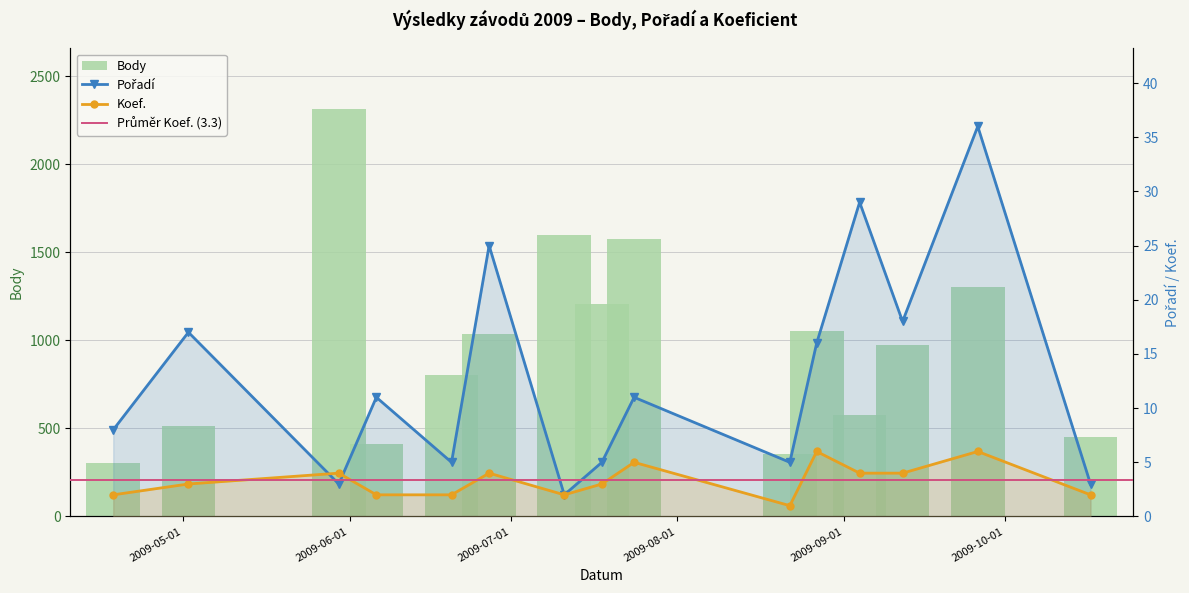

How many groups of bars are there?

15